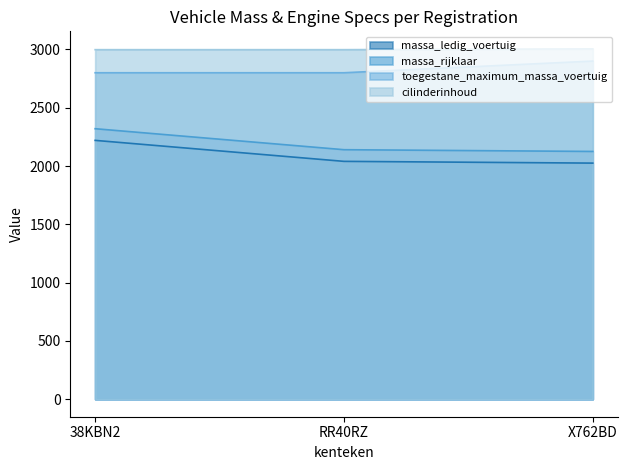

The cilinderinhoud series shows 3950 at 38KBN2. True or false?

False